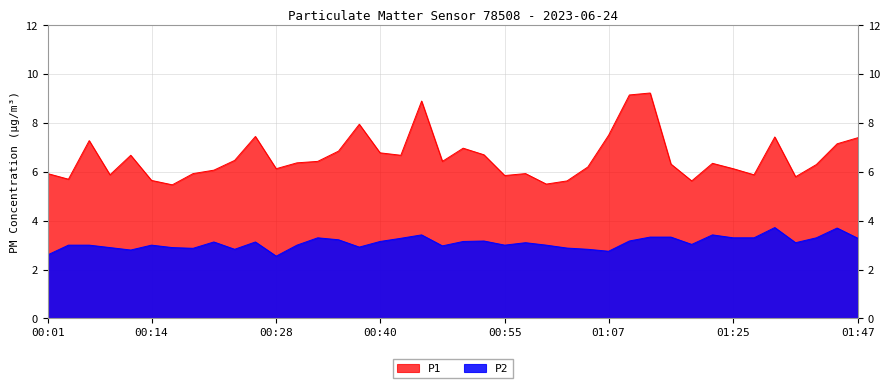

Which has a higher value, 00:31 or 00:04?

00:31